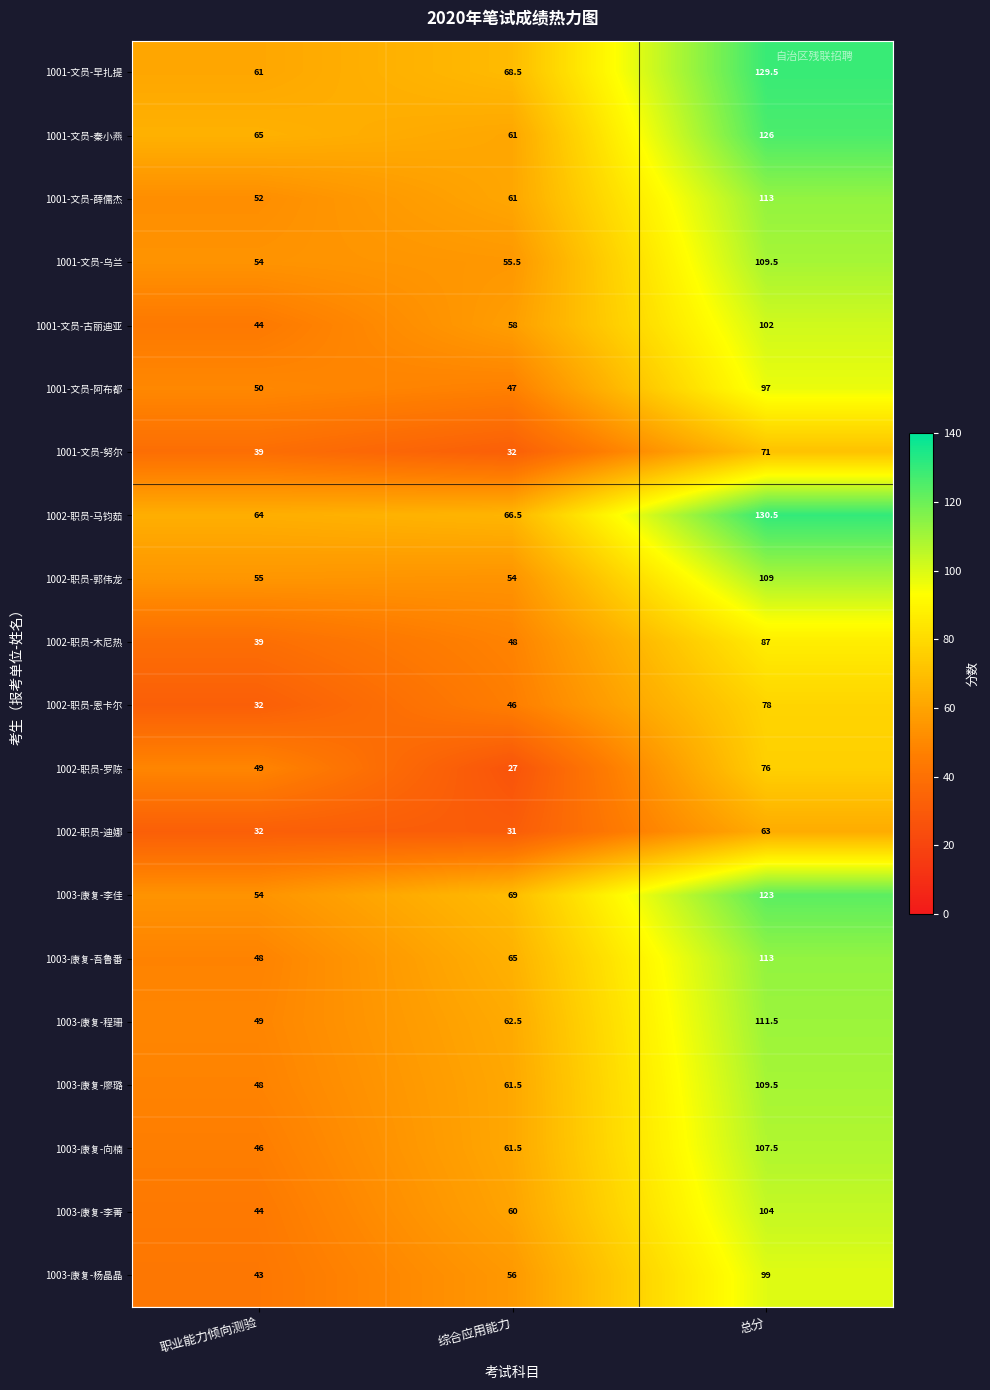

List the labels in order of 1001-文员-薛儒杰 value, largest first.

总分, 综合应用能力, 职业能力倾向测验